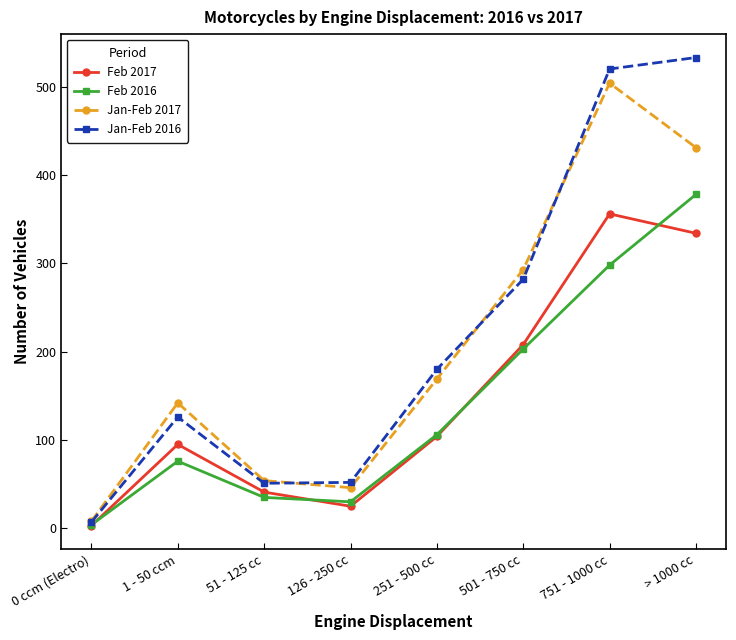

What is the difference between the maximum and minimum values in the Jan-Feb 2016 series?

526